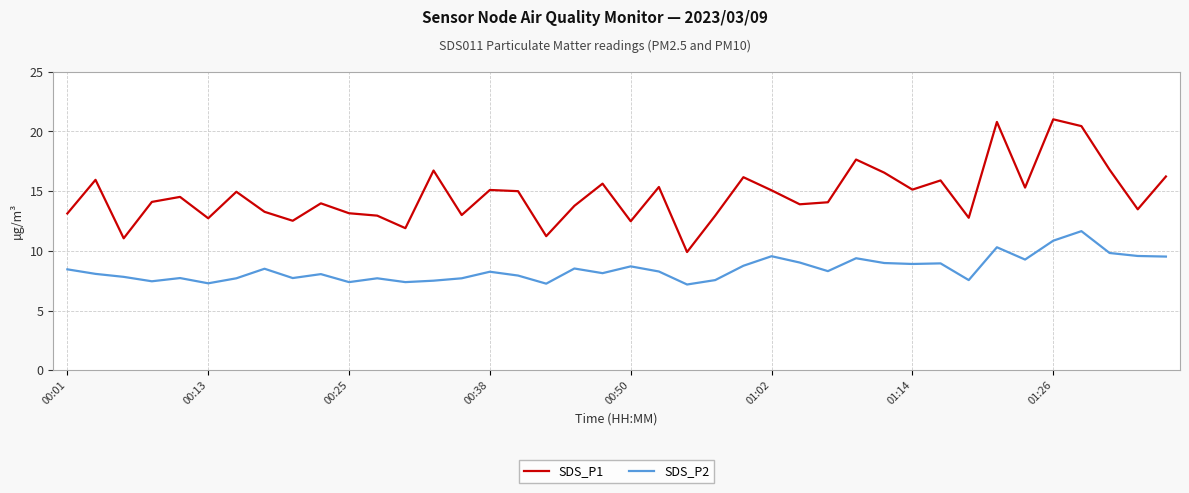

Rank the series by their average value, from highest to lowest.

SDS_P1, SDS_P2